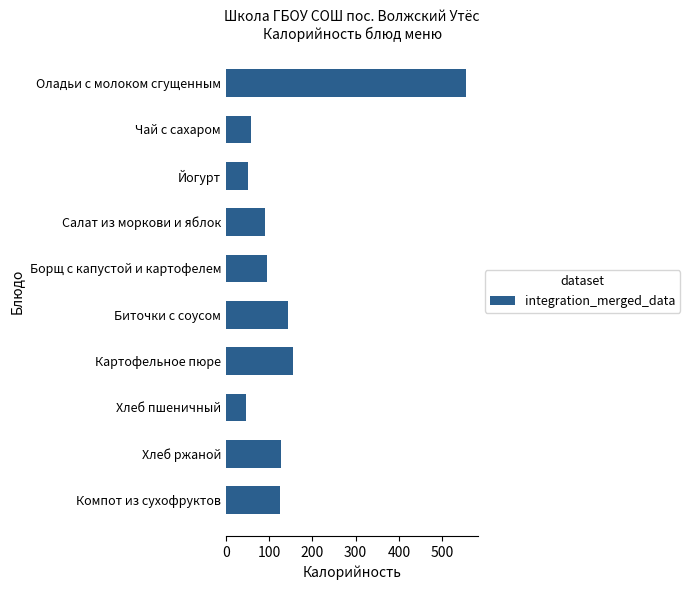

Does the chart contain any negative values?

No